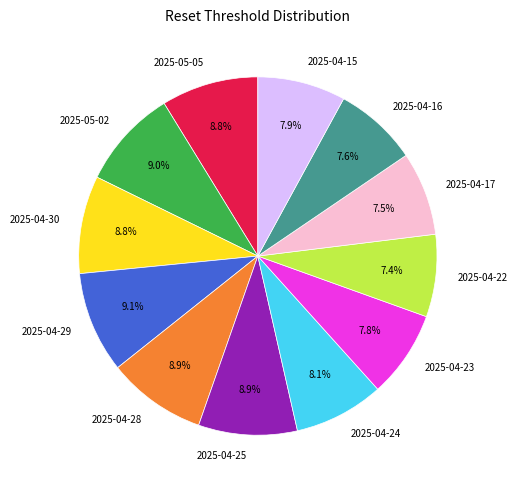

How many segments does this pie chart have?

12